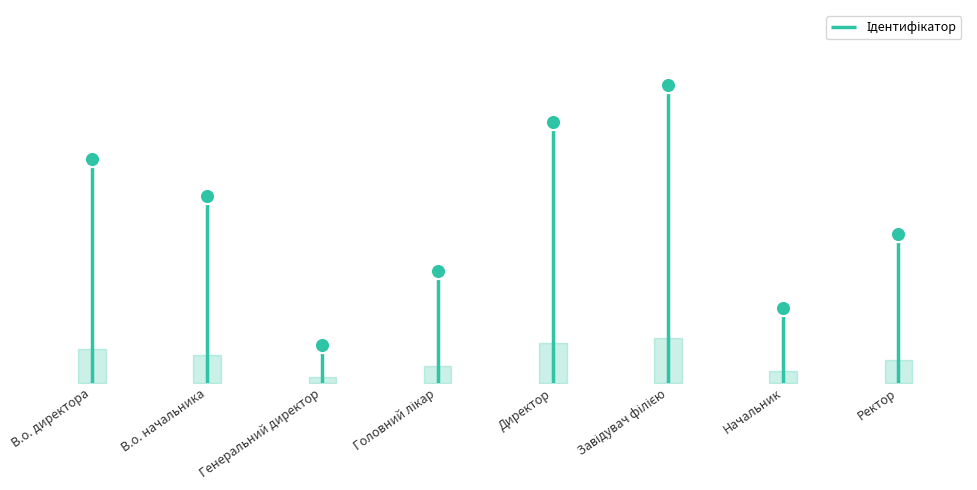

Between Завідувач філією and Директор, which is larger?

Завідувач філією